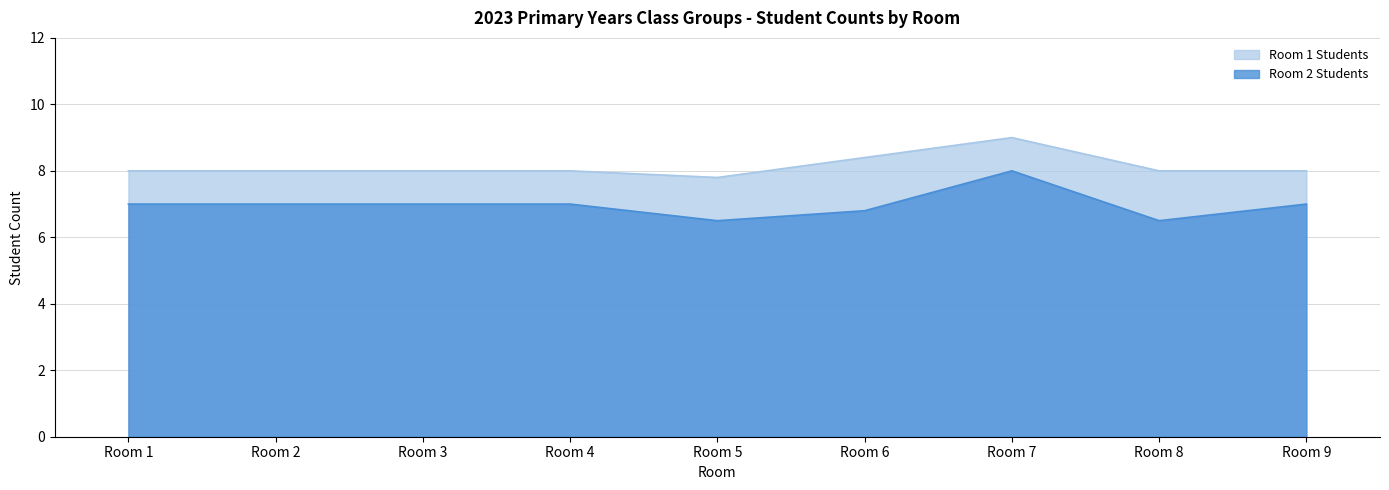

What is the average value of the Room 1 Students series?

8.1